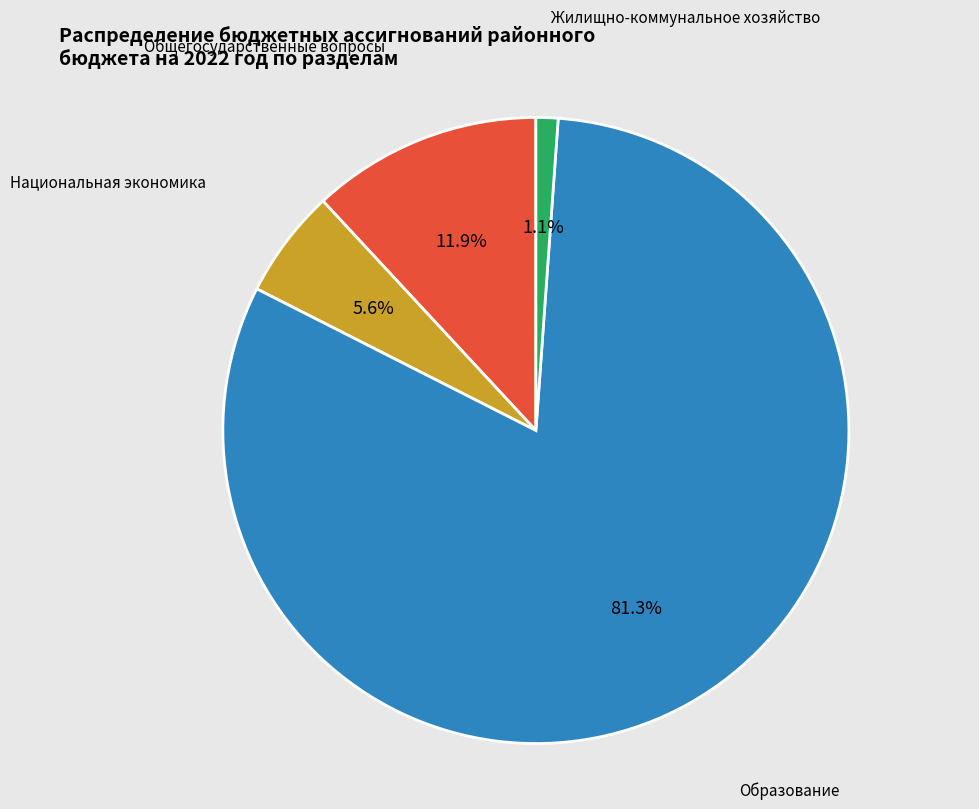

The Образование slice represents 81% of the pie. True or false?

True